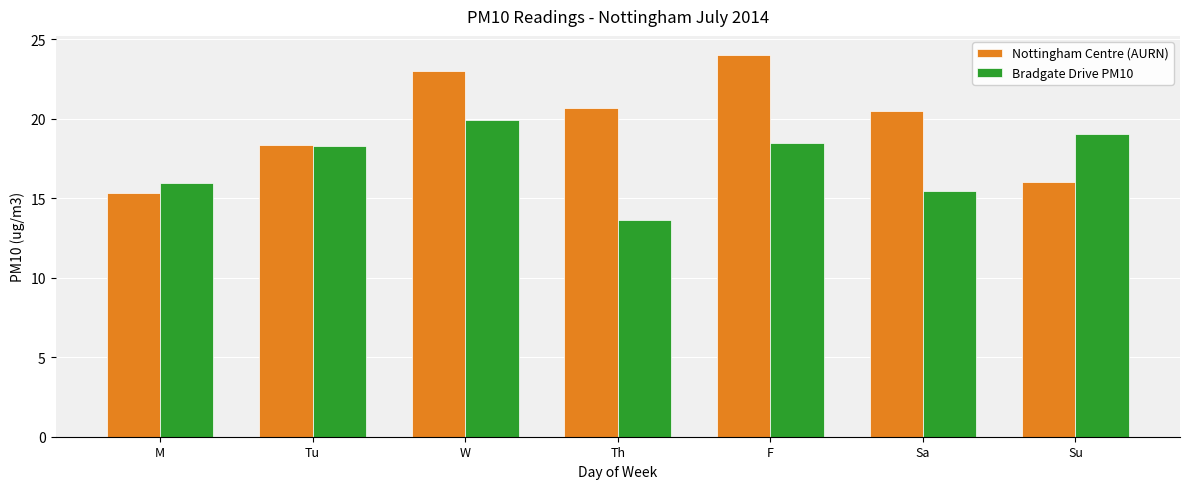

Where is Bradgate Drive PM10 nearest to the value 16?

M